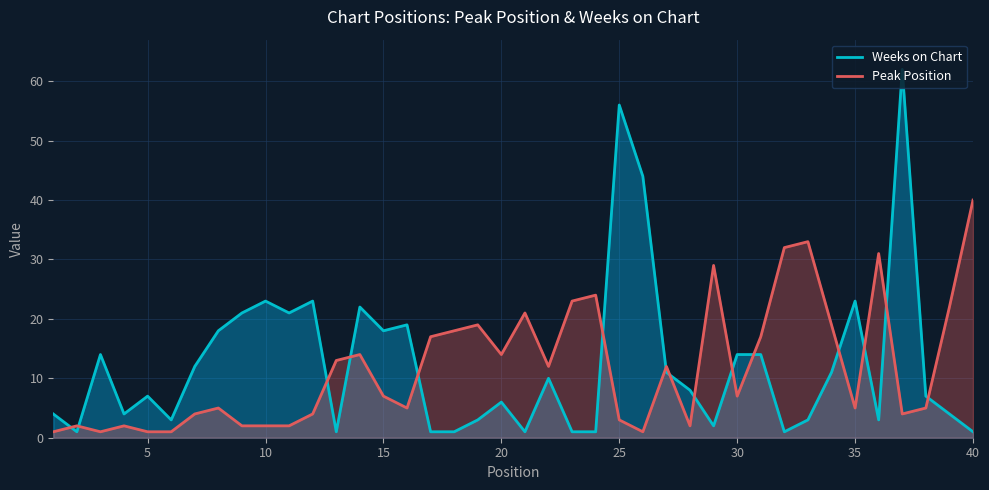

What is the value of the Peak Position point at the 24th from the left?

24